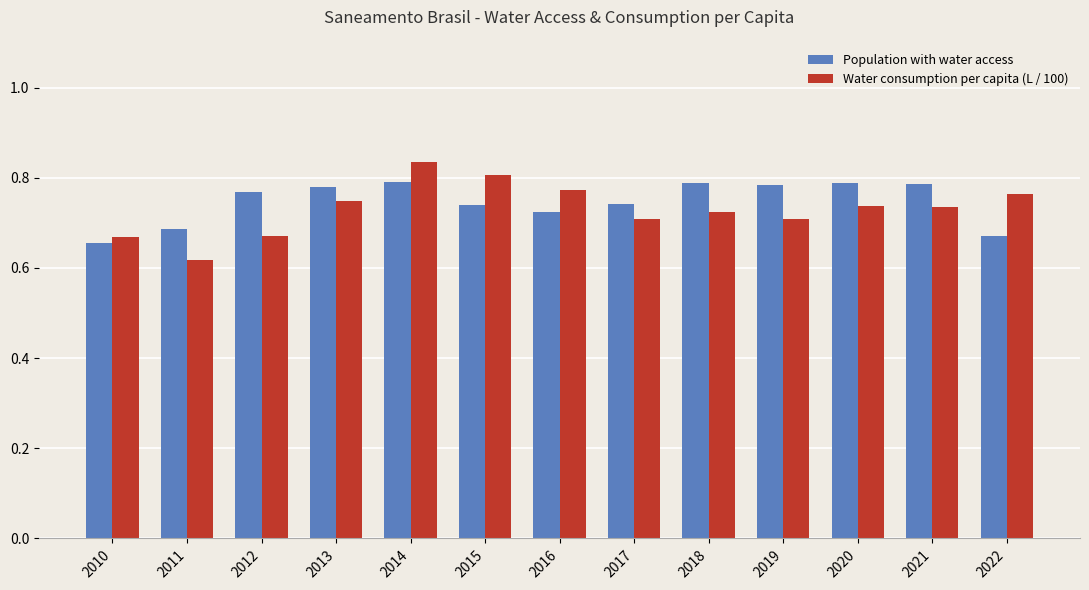

At which label does Water consumption per capita (L / 100) reach its peak?

2014